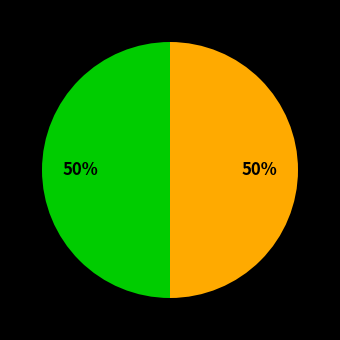

How many segments does this pie chart have?

2